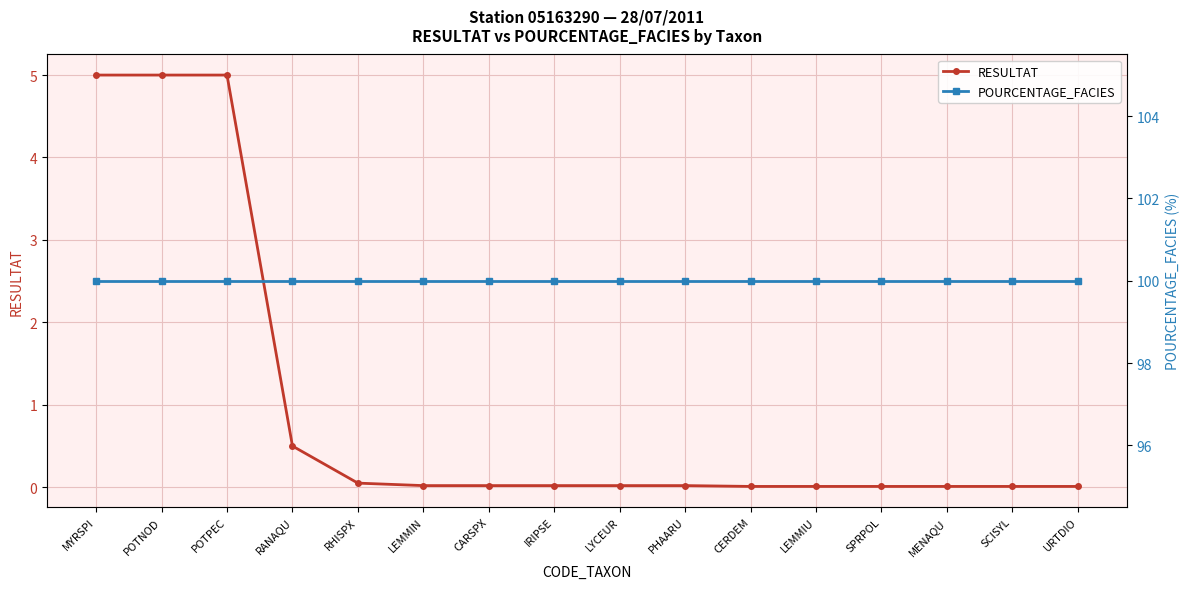

True or false: RESULTAT and POURCENTAGE_FACIES intersect in this chart.

False